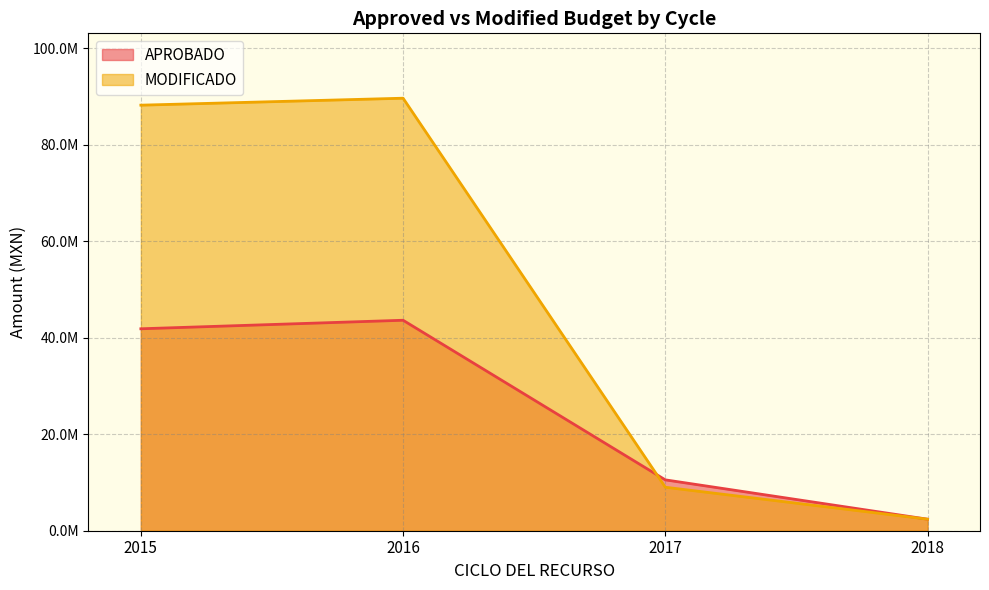

What are all the series names shown in the legend?

APROBADO, MODIFICADO